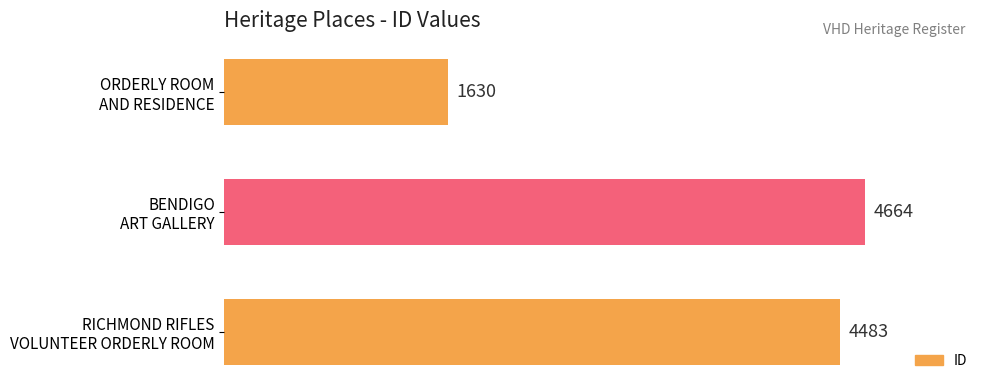

How many values are below 4483?

1